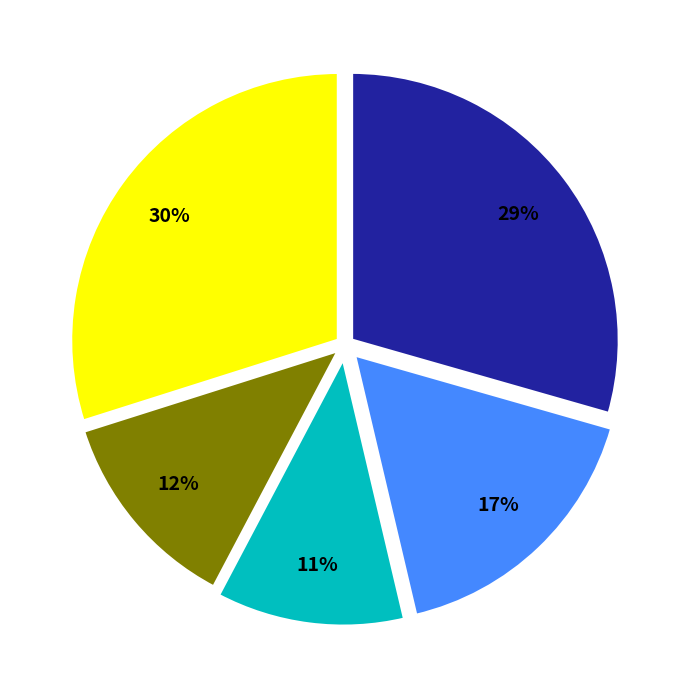

Does any single category account for the majority?

No